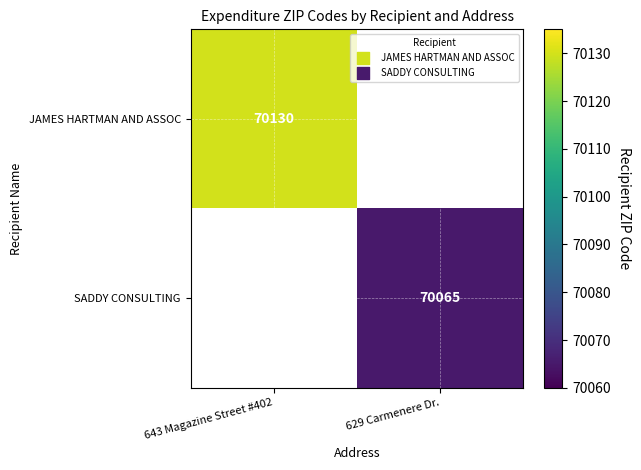

The value of SADDY CONSULTING at 629 Carmenere Dr. is 70065. True or false?

True